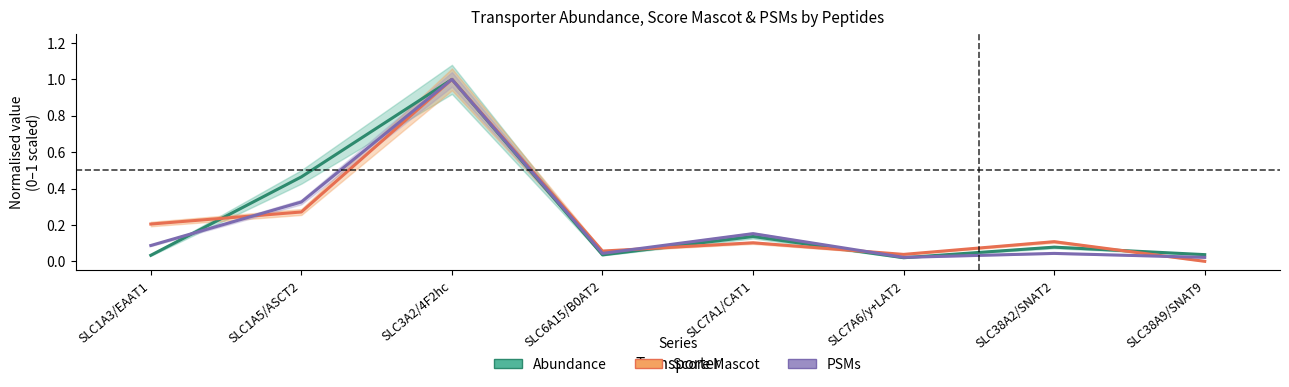

Reading left to right, what are all the values shown in this chart?

Abundance: 0.0	0.5	1.0	0.0	0.1	0.0	0.1	0.0
Score Mascot: 0.2	0.3	1.0	0.1	0.1	0.0	0.1	0.0
PSMs: 0.1	0.3	1.0	0.0	0.2	0.0	0.0	0.0